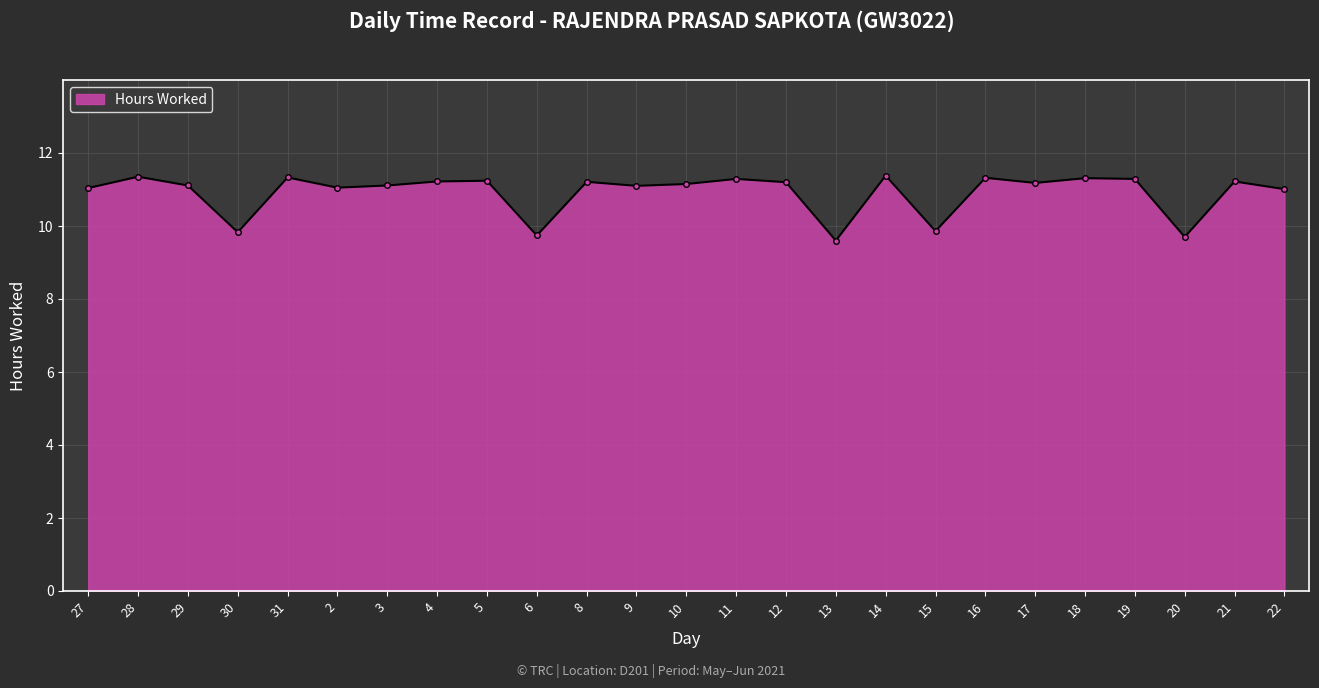

What is the ratio of the value at 18 to the value at 6?

1.2